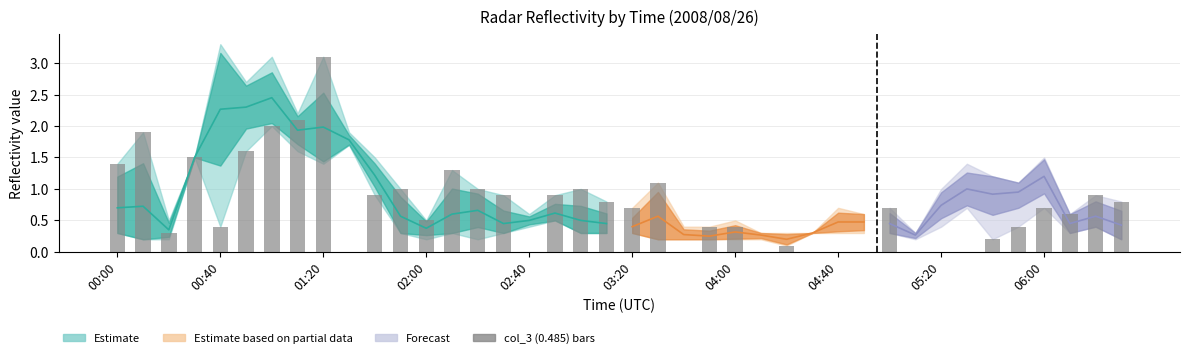

What is the maximum value shown in the chart?

3.1